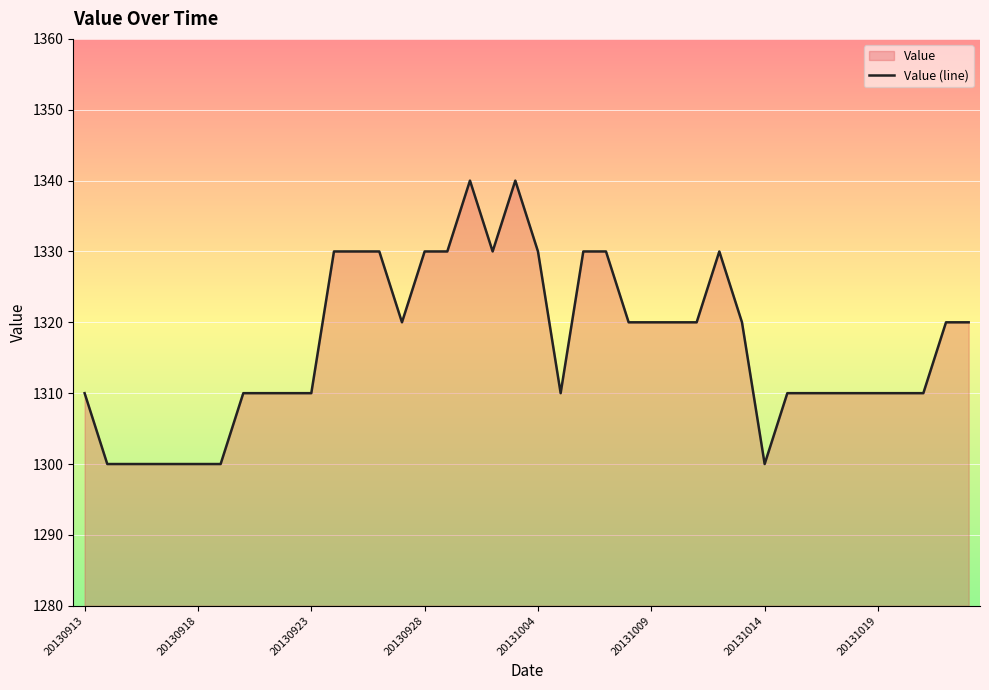

What is the difference between the maximum and minimum values?

40